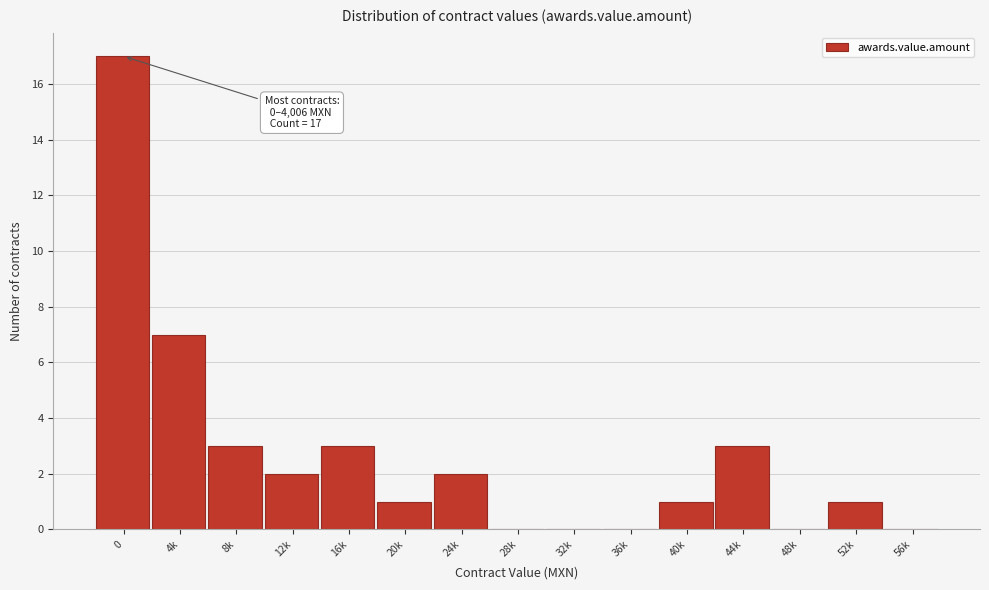

Reading right to left, transcribe all the data shown in this chart.

56k=0	52k=1	48k=0	44k=3	40k=1	36k=0	32k=0	28k=0	24k=2	20k=1	16k=3	12k=2	8k=3	4k=7	0=17